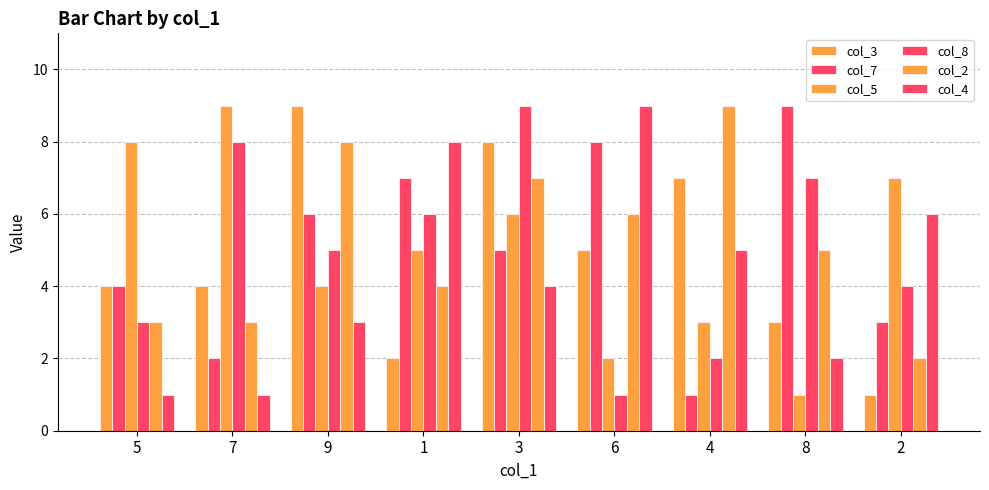

Reading left to right, what are all the values shown in this chart?

col_3: 5=4	7=4	9=9	1=2	3=8	6=5	4=7	8=3	2=1
col_7: 5=4	7=2	9=6	1=7	3=5	6=8	4=1	8=9	2=3
col_5: 5=8	7=9	9=4	1=5	3=6	6=2	4=3	8=1	2=7
col_8: 5=3	7=8	9=5	1=6	3=9	6=1	4=2	8=7	2=4
col_2: 5=3	7=3	9=8	1=4	3=7	6=6	4=9	8=5	2=2
col_4: 5=1	7=1	9=3	1=8	3=4	6=9	4=5	8=2	2=6